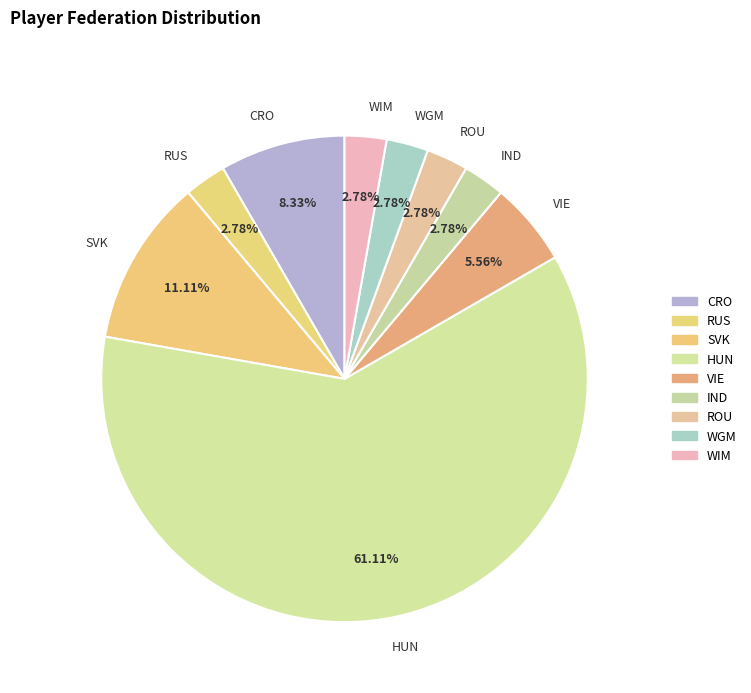

To the nearest percent, what is the average slice percentage?

11%